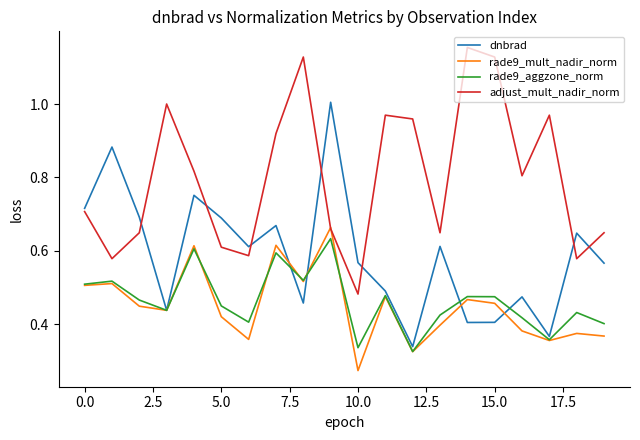

Which series has the largest total across all categories?

adjust_mult_nadir_norm